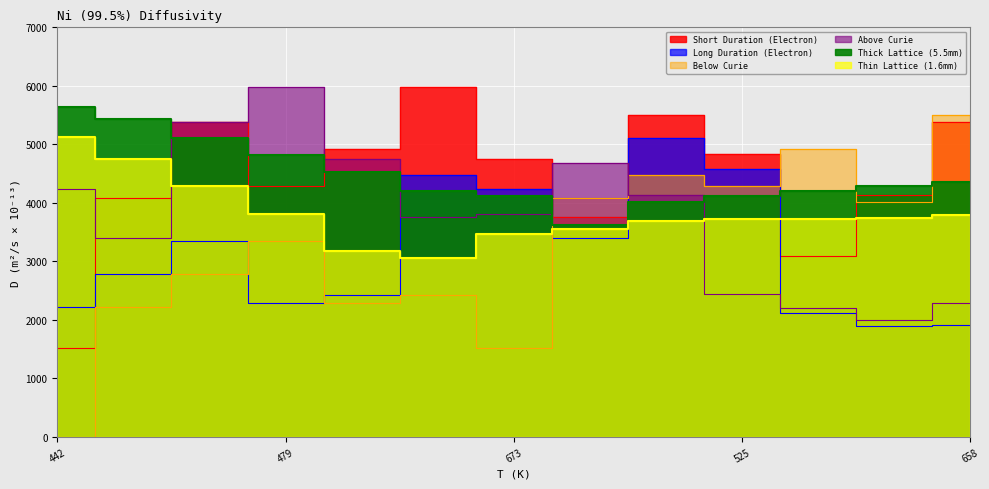

What position from the left is 525?

10